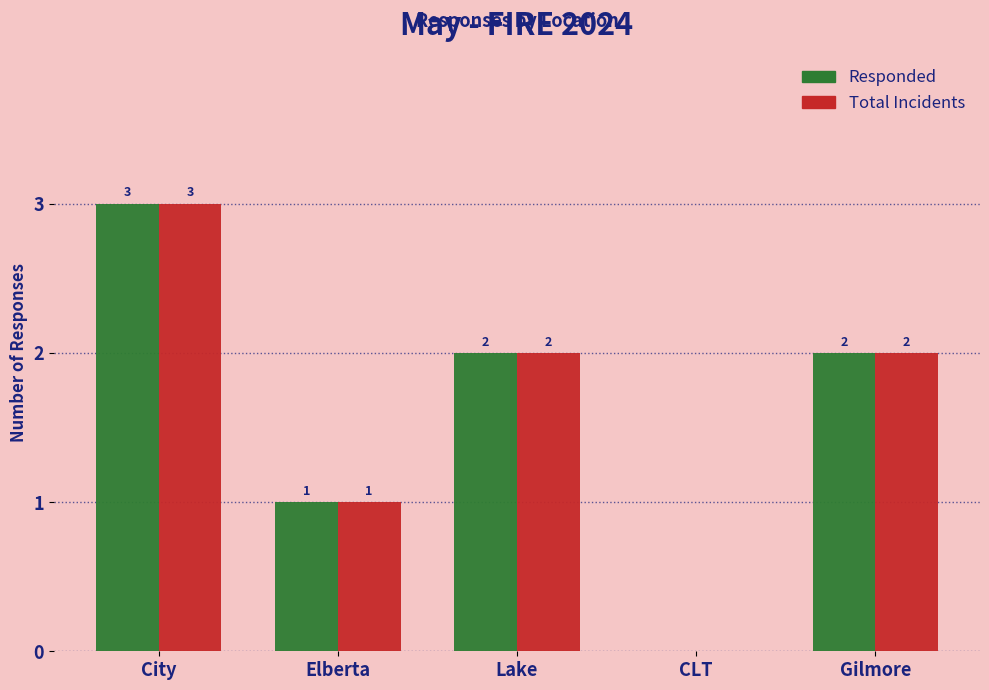

What is the total value across all series at Gilmore?

4